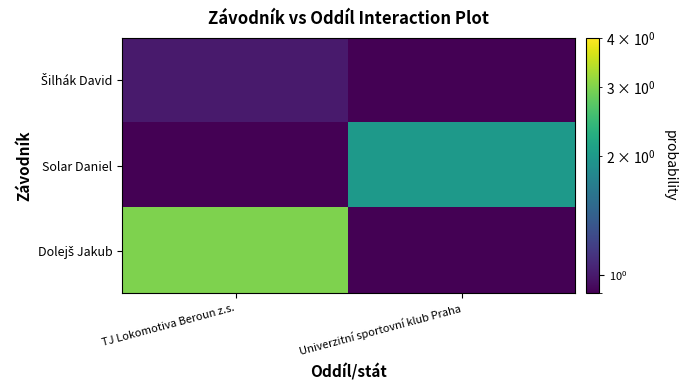

What is the difference between the highest and lowest values at Univerzitní sportovní klub Praha?

1.5